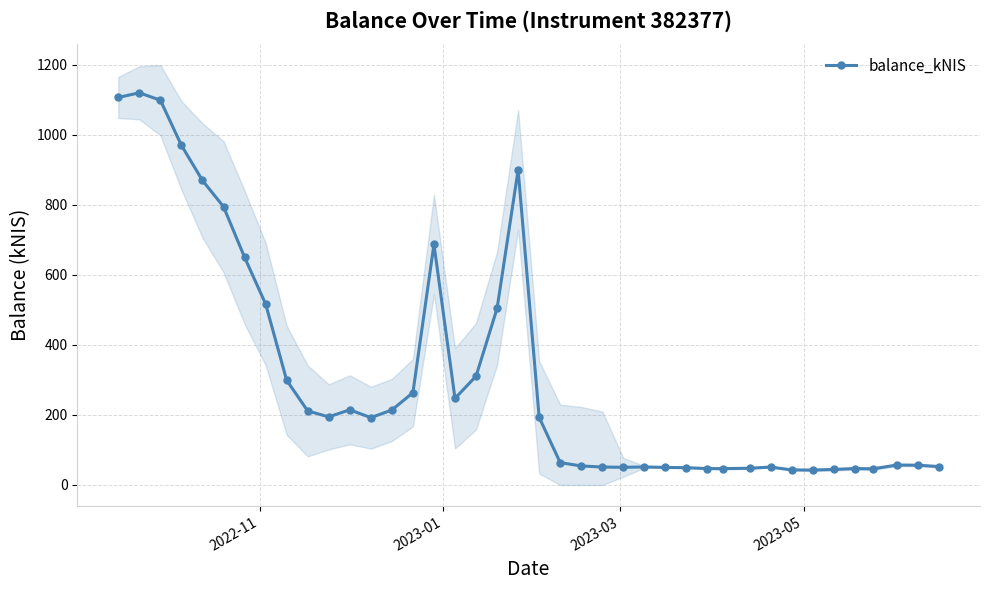

What is the value of the balance_kNIS point at the 24th from the left?

51.3